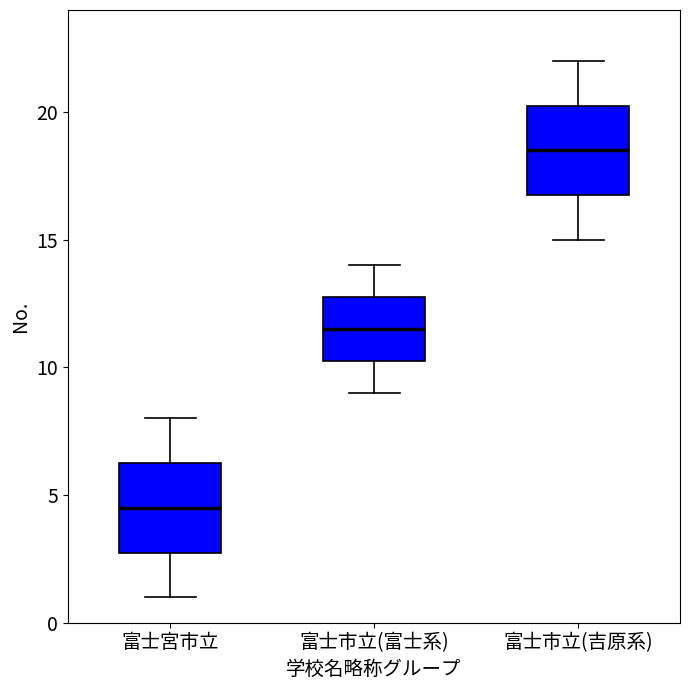

Reading left to right, transcribe this box plot: for each box, give where its median line is, the range the box spans, and where its two whiskers end, as read against the y-axis. The values are not printed on the chart, so give them approximately, as read against the axis.

富士宮市立: median 4.5, box 3.0 to 6.5, whiskers 1.0 to 8.0
富士市立(富士系): median 11.5, box 10.5 to 13.0, whiskers 9.0 to 14.0
富士市立(吉原系): median 18.5, box 17.0 to 20.5, whiskers 15.0 to 22.0